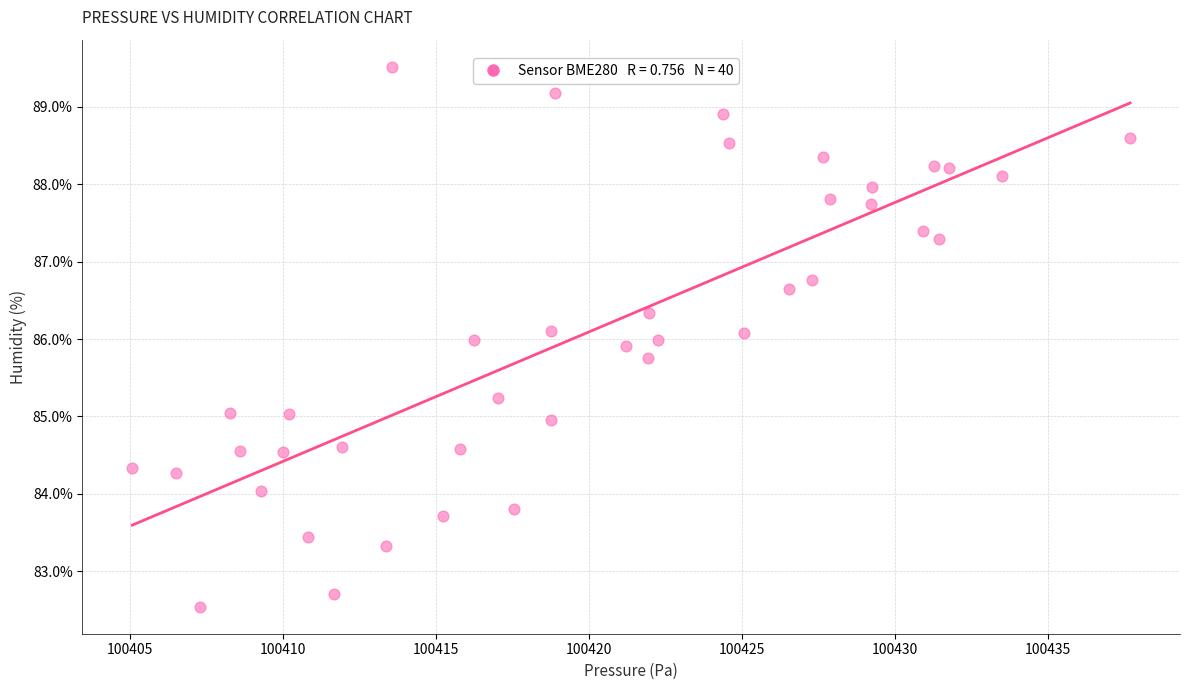

What is the range of X values (max minus min)?

32.6